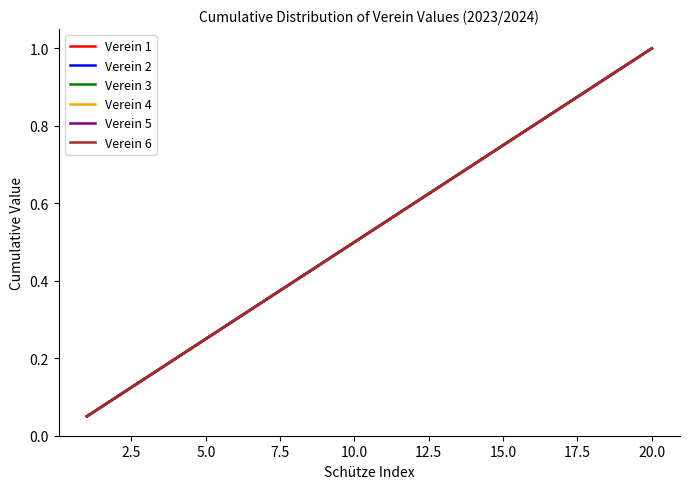

Does the chart have visible grid lines?

No